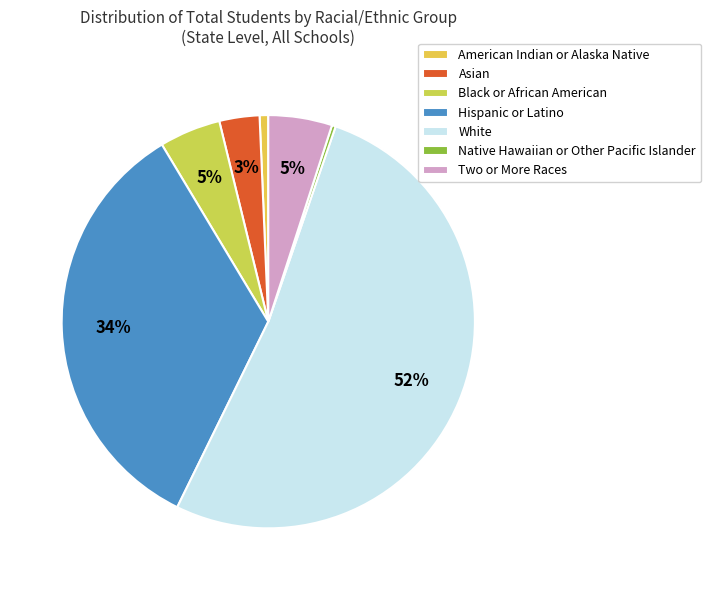

Do Native Hawaiian or Other Pacific Islander and Hispanic or Latino together represent more than half of the pie?

No